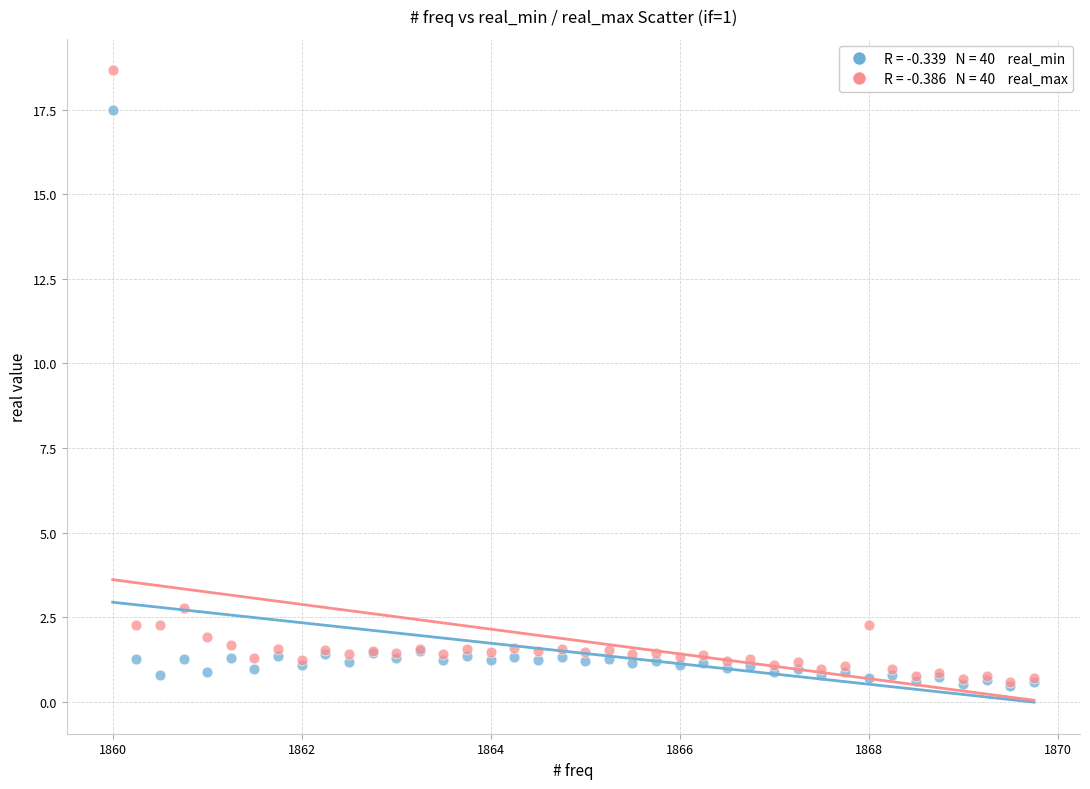

Across all series, what Y value is closest to 9?

2.8